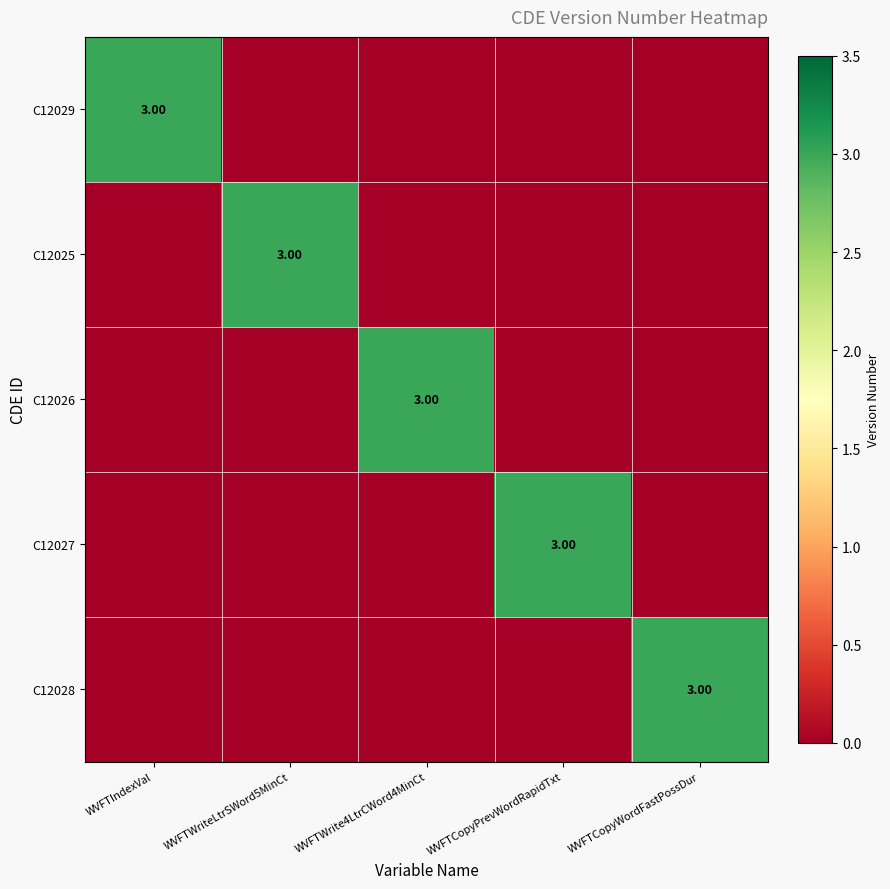

What is the difference between the maximum and minimum values in the C12028 series?

3